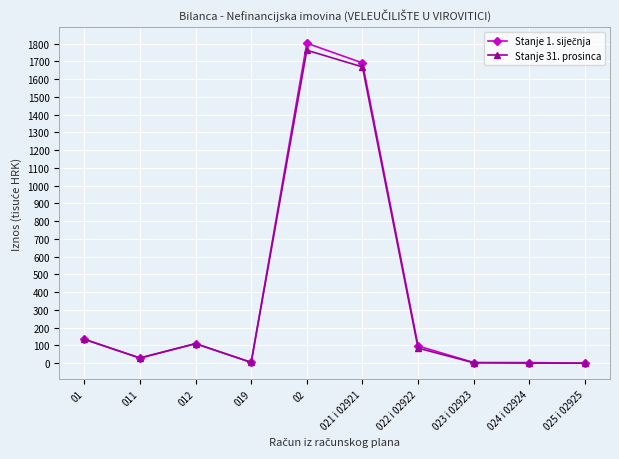

What is the difference between the Stanje 31. prosinca values at 02 and 025 i 02925?

1762.2